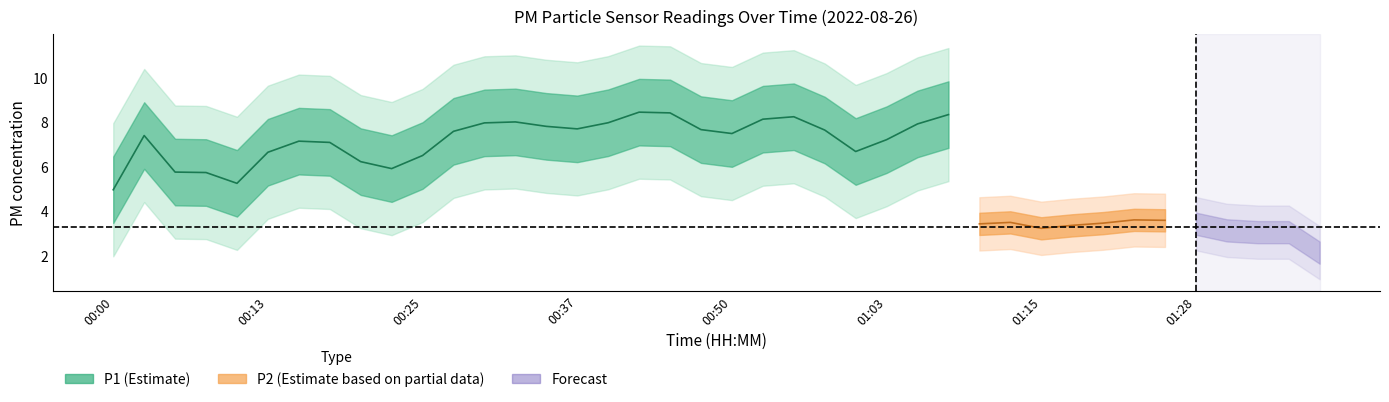

Is the value of P2 at 00:55 greater than the value of P1 at 00:55?

No